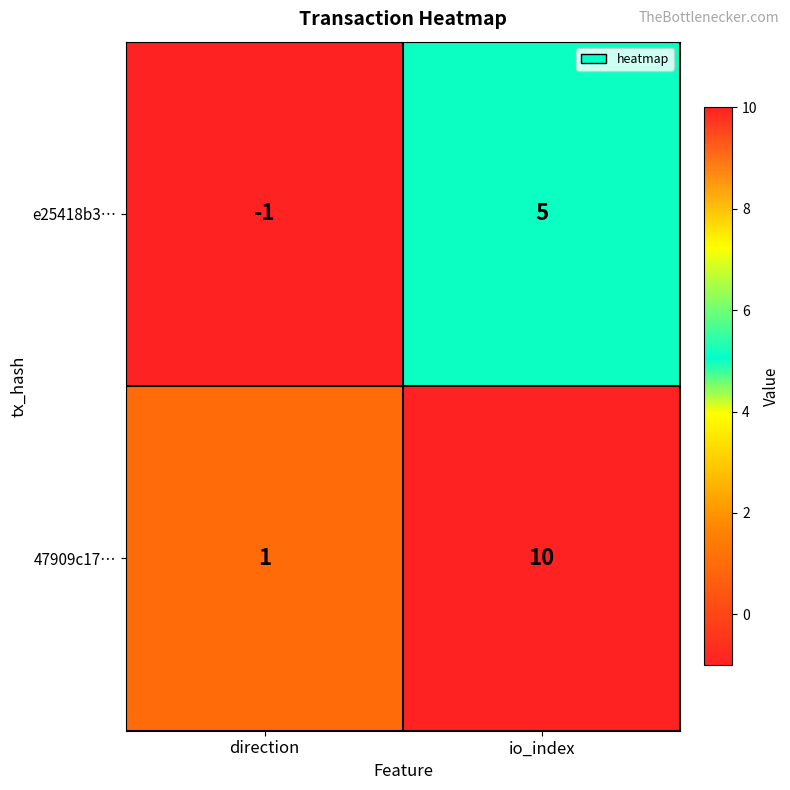

Is it true that e25418b3… equals -1 at direction?

True